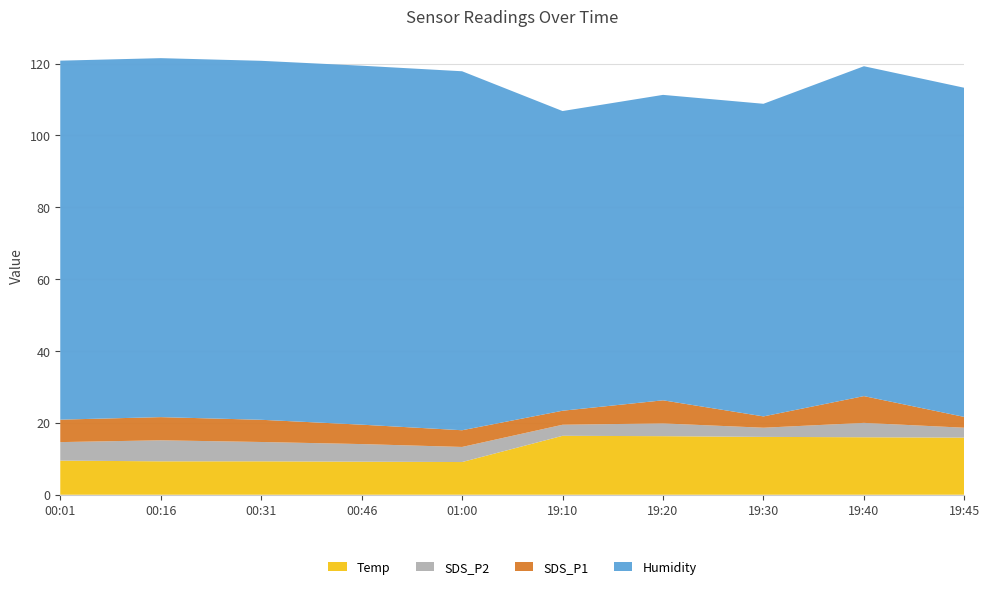

Reading left to right, extract all data points from this chart.

Temp: 9.5	9.3	9.3	9.2	9.1	16.4	16.3	16.1	16.0	15.9
SDS_P2: 5.2	5.8	5.4	4.9	4.2	3.1	3.5	2.5	4.0	2.8
SDS_P1: 6.2	6.5	6.2	5.4	4.7	3.9	6.4	3.1	7.5	3.0
Humidity: 99.9	99.9	99.9	99.9	99.9	83.4	85.0	87.0	91.8	91.6